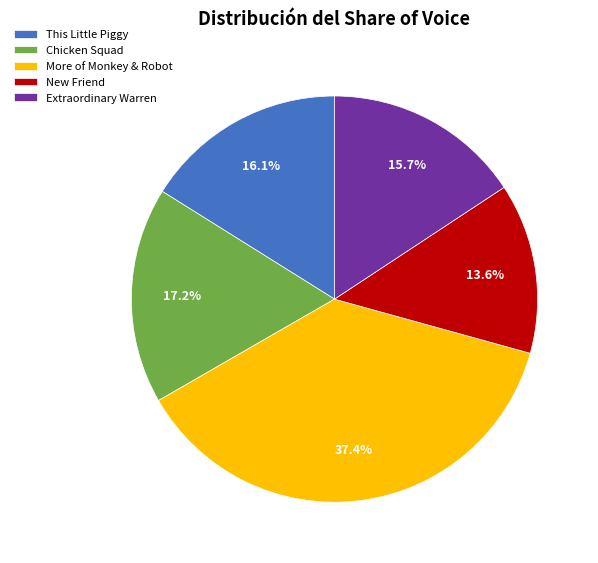

Count the number of slices in the pie.

5